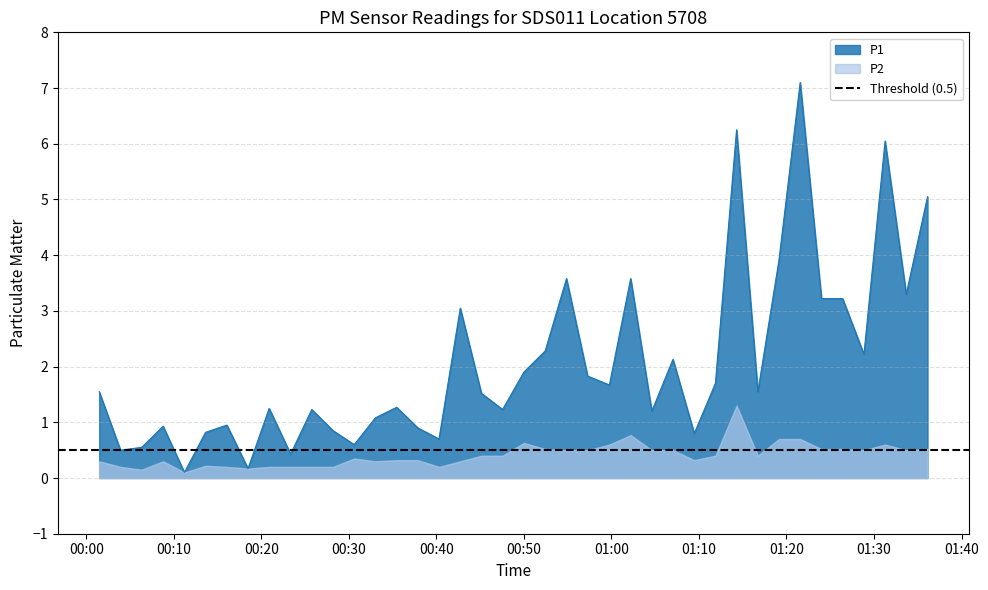

What is the highest value of the P1 series?

7.1